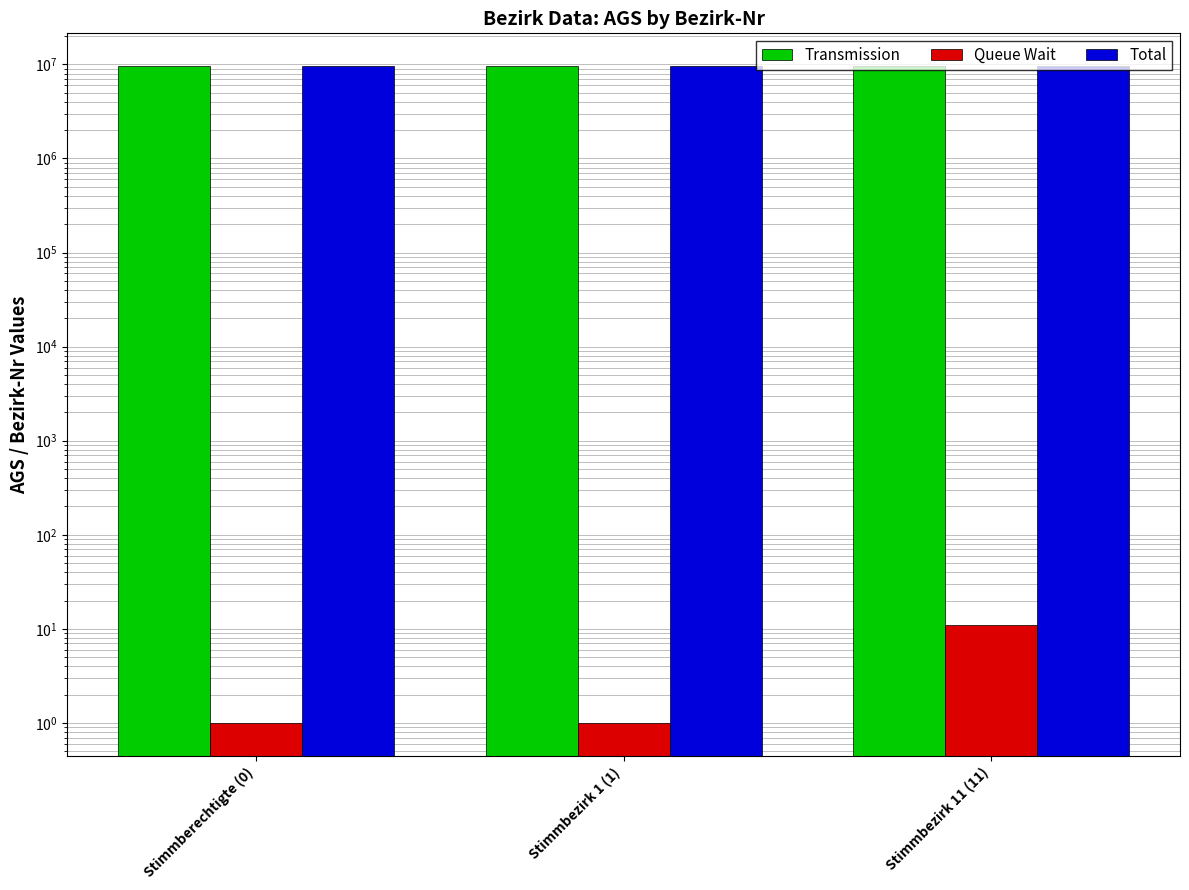

Is it true that Queue Wait equals 1 at Stimmberechtigte (0)?

True